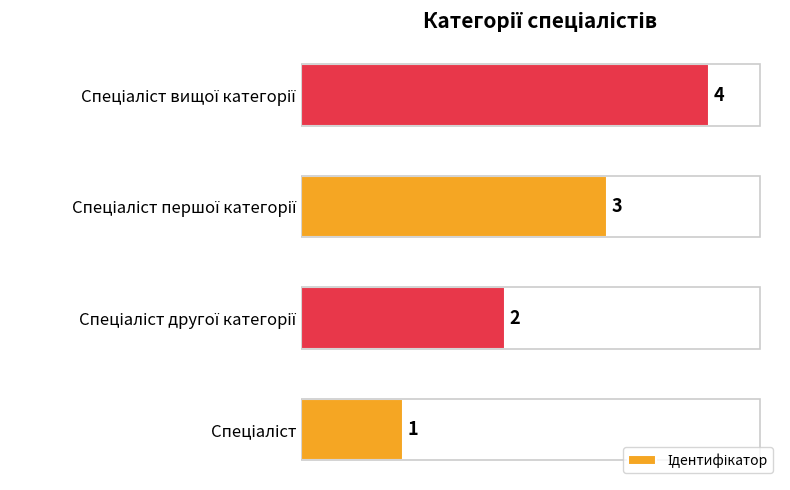

How many bars are there in total?

4